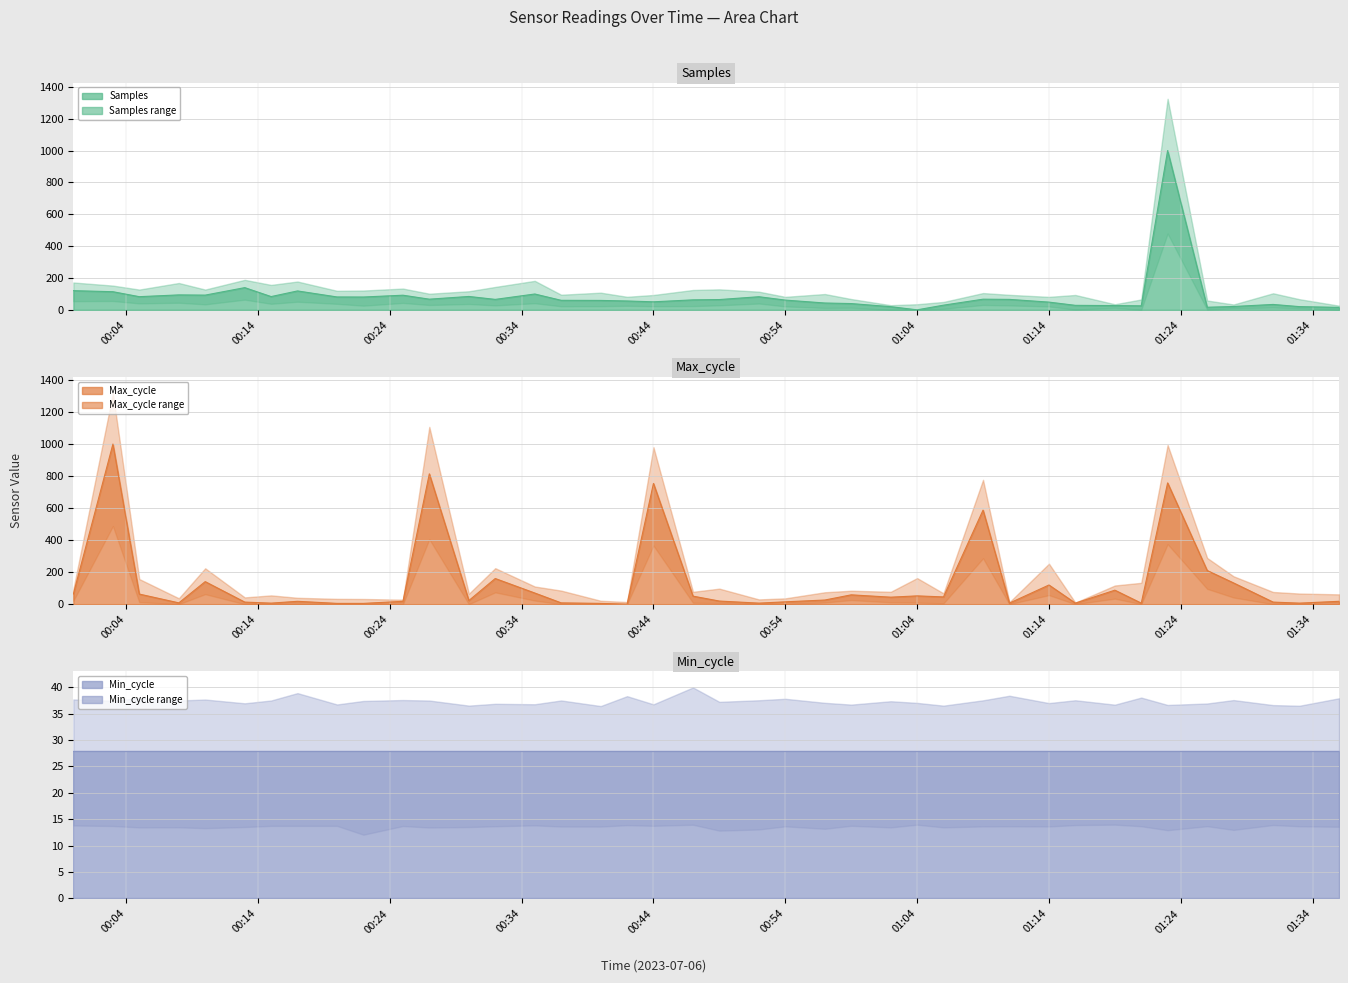

What is the maximum value for Max_cycle?

1000.0